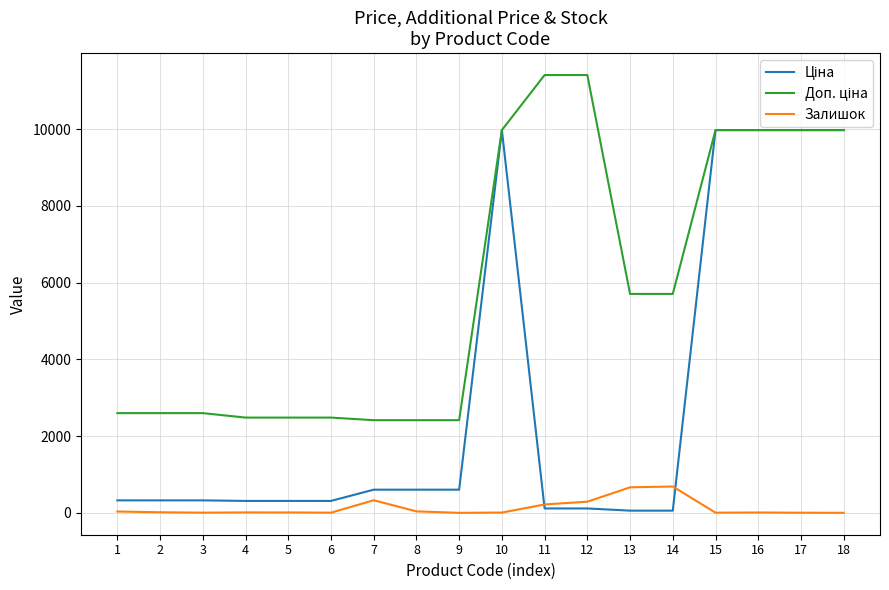

What is the maximum value shown in the chart?

11410.0